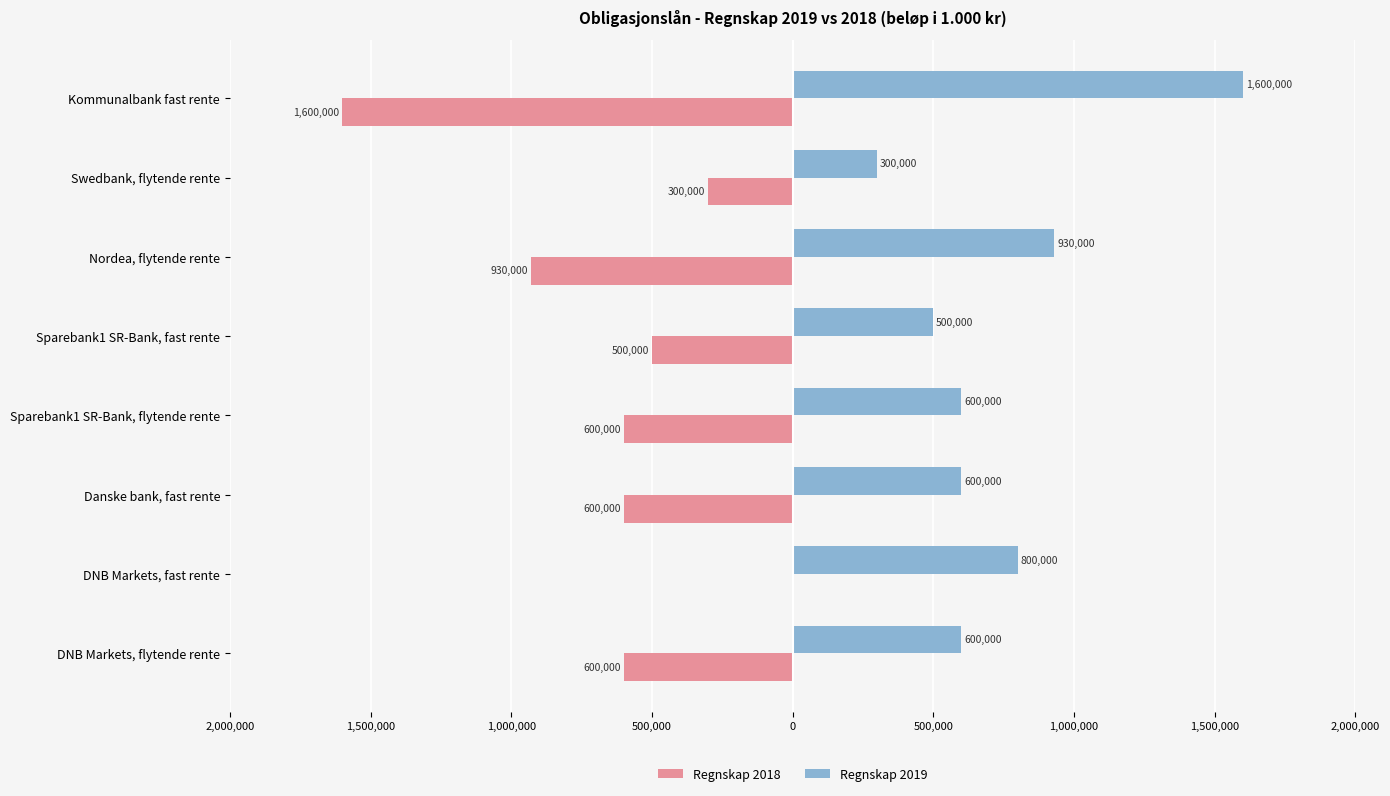

What is the value of the Regnskap 2018 bar at the 6th from the left?

-600000